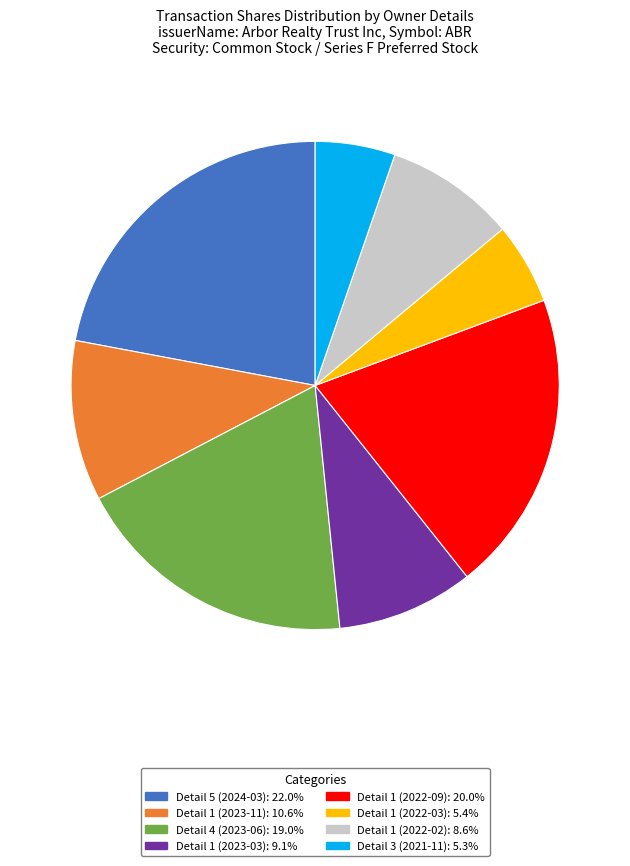

Is there any slice that represents more than half of the pie?

No